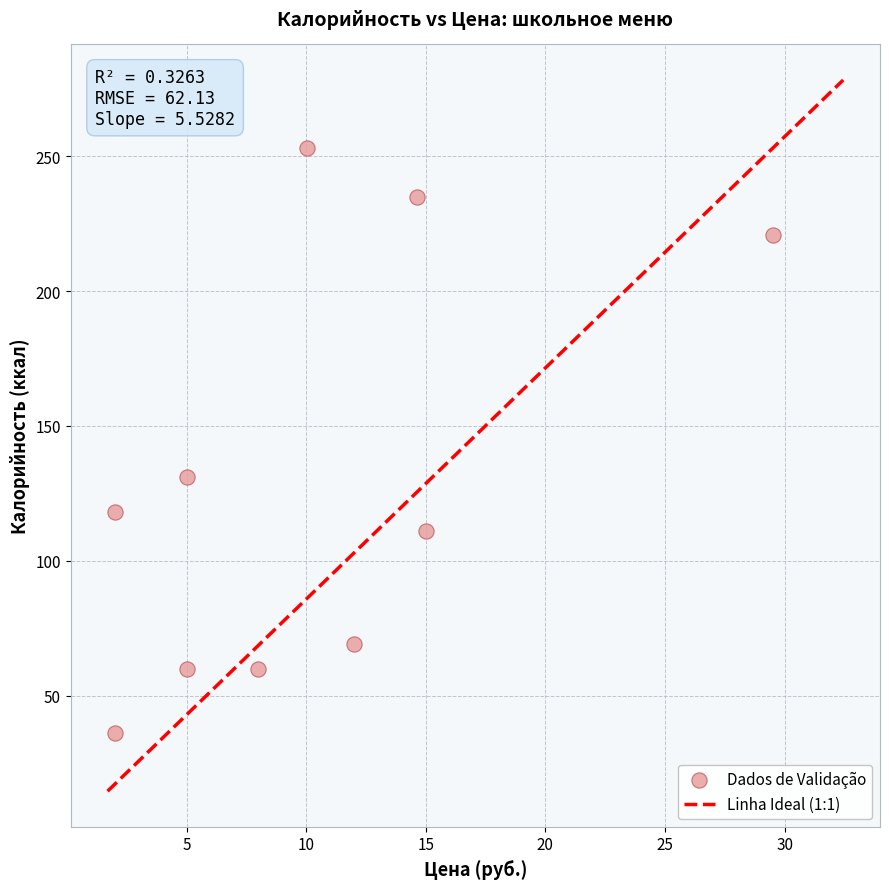

What is the range of Y values (max minus min)?

217